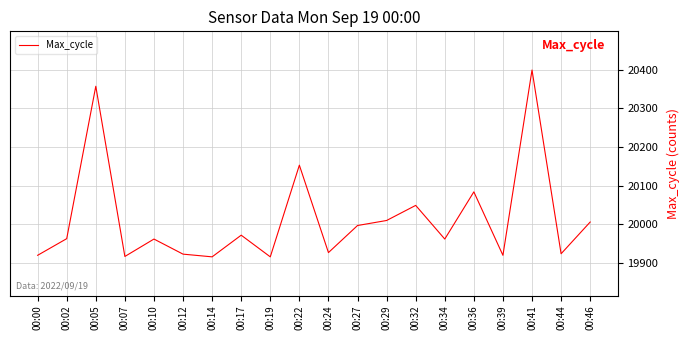

At which category does the chart reach its peak across all series?

00:41